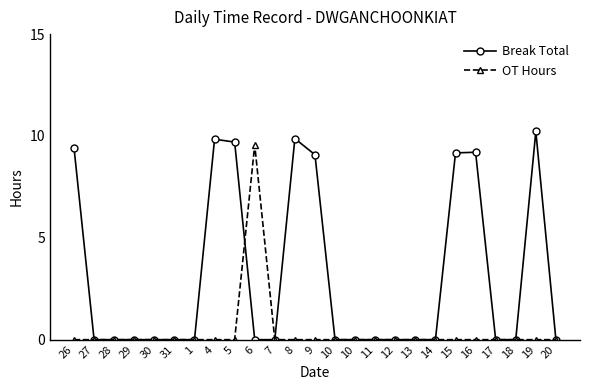

How many data points does each series have?

25